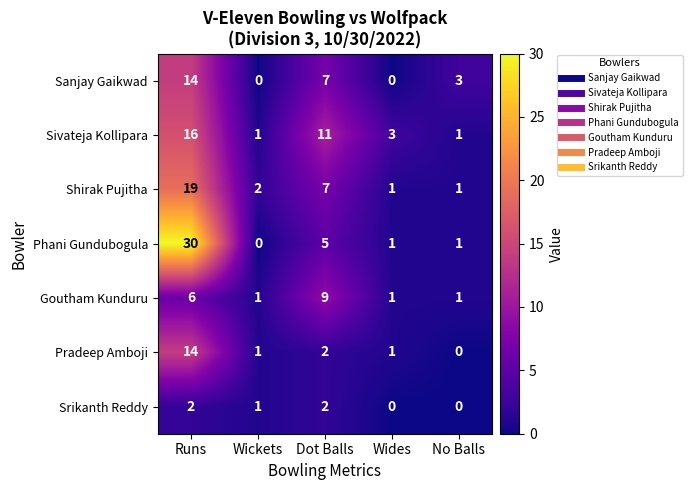

Which series has the widest spread of values?

Phani Gundubogula